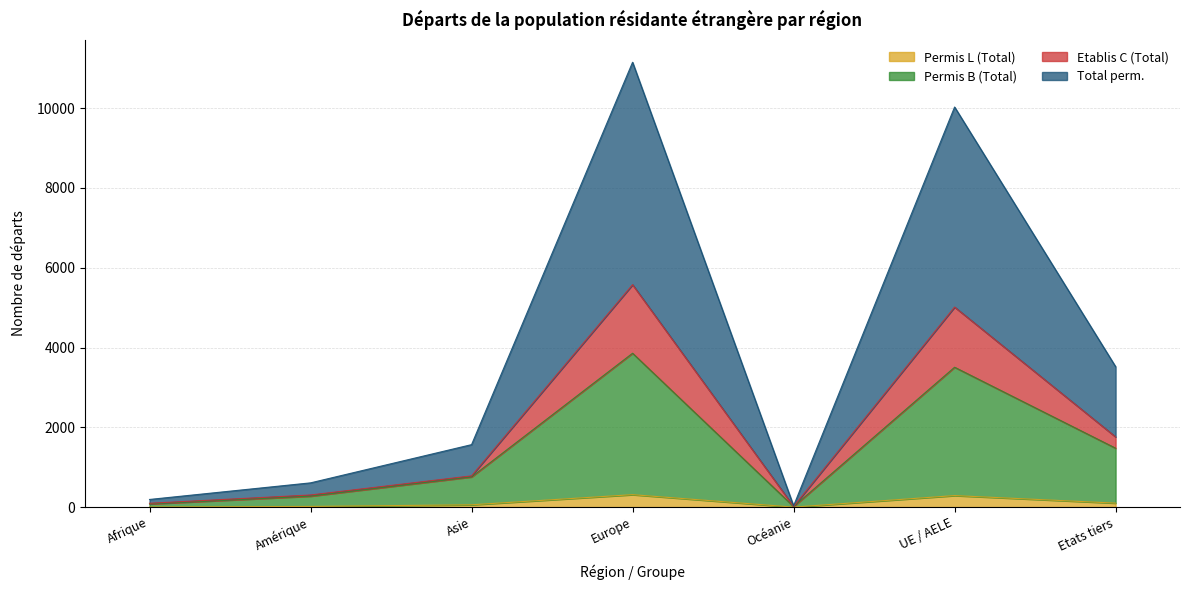

What is the difference between the maximum and minimum values in the Etablis C (Total) series?

5559